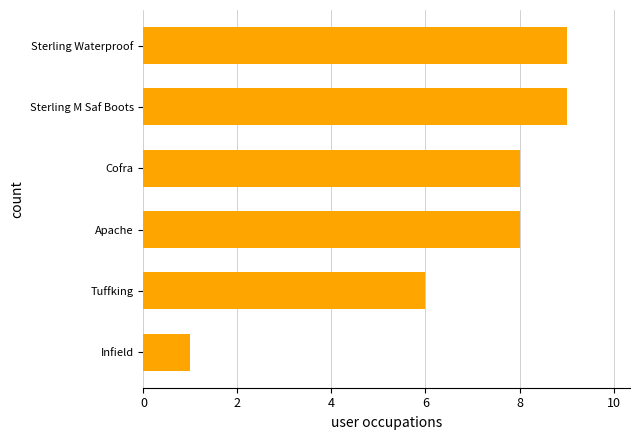

How many bars are there in total?

6